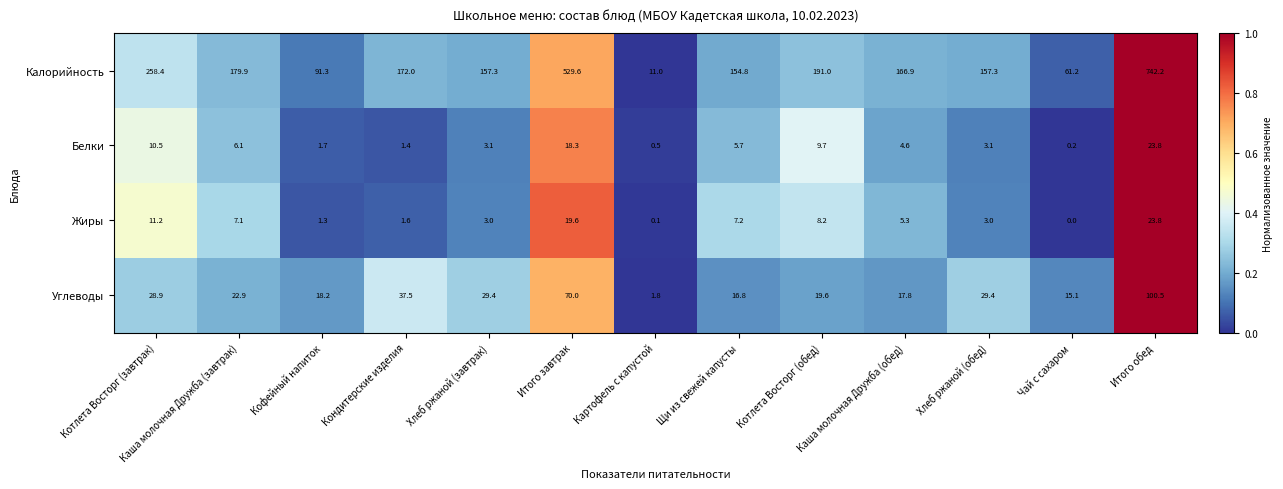

At Итого завтрак, list the series in order from smallest to largest.

Белки, Жиры, Углеводы, Калорийность